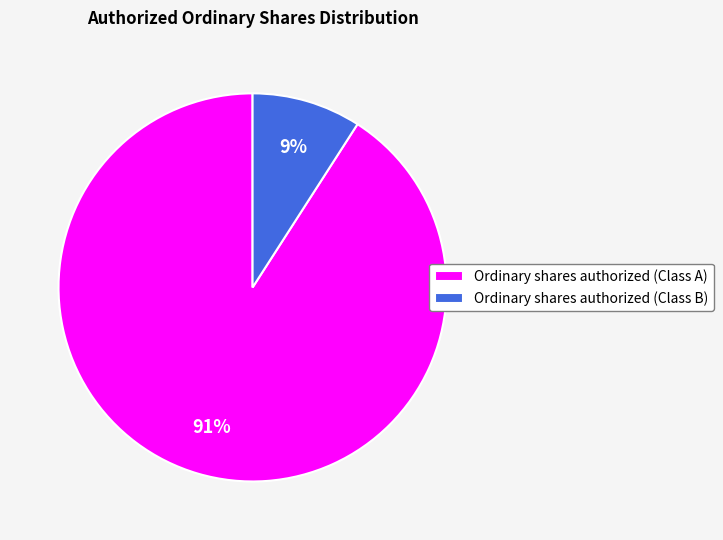

Do Ordinary shares authorized (Class B) and Ordinary shares authorized (Class A) together represent more than half of the pie?

Yes